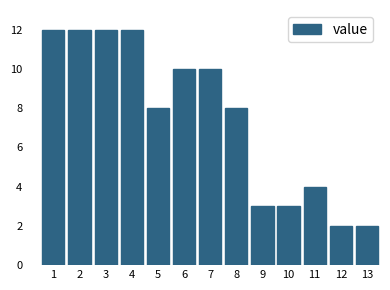

Reading left to right, list all the values displayed in this chart.

1=12	2=12	3=12	4=12	5=8	6=10	7=10	8=8	9=3	10=3	11=4	12=2	13=2